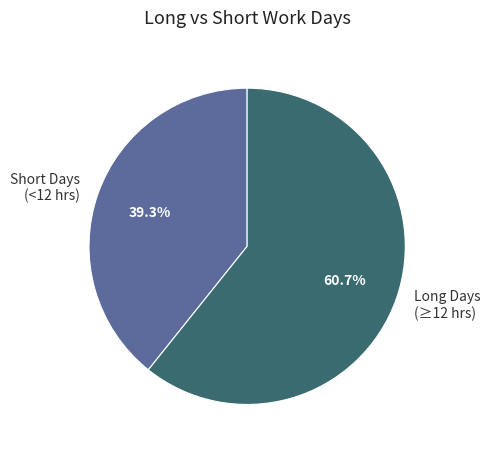

Which slice is the smallest?

Short Days (<12 hrs)